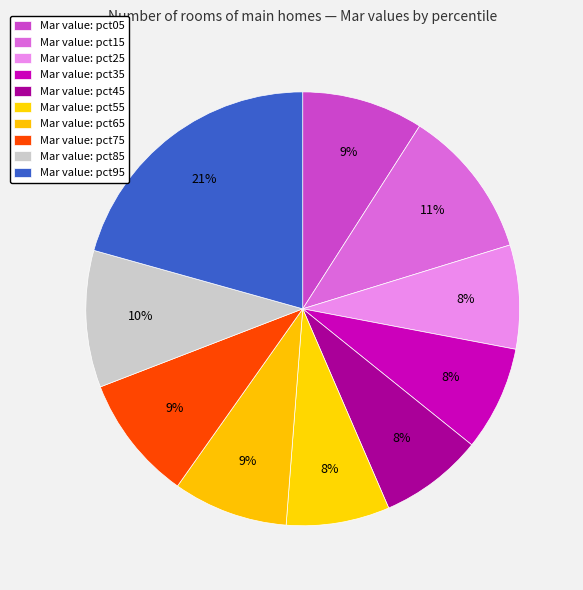

Which category has the smallest portion of the pie?

pct55